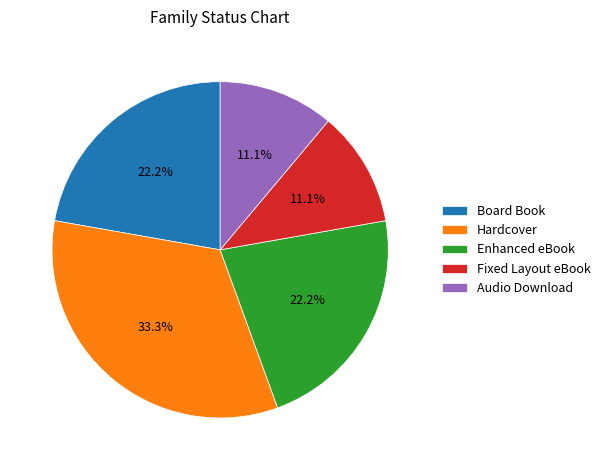

To the nearest percent, what portion does Hardcover represent?

33%